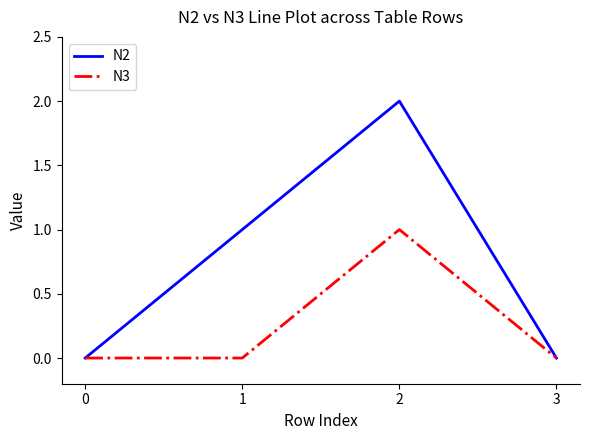

The value of N3 at 0 is 0. True or false?

True